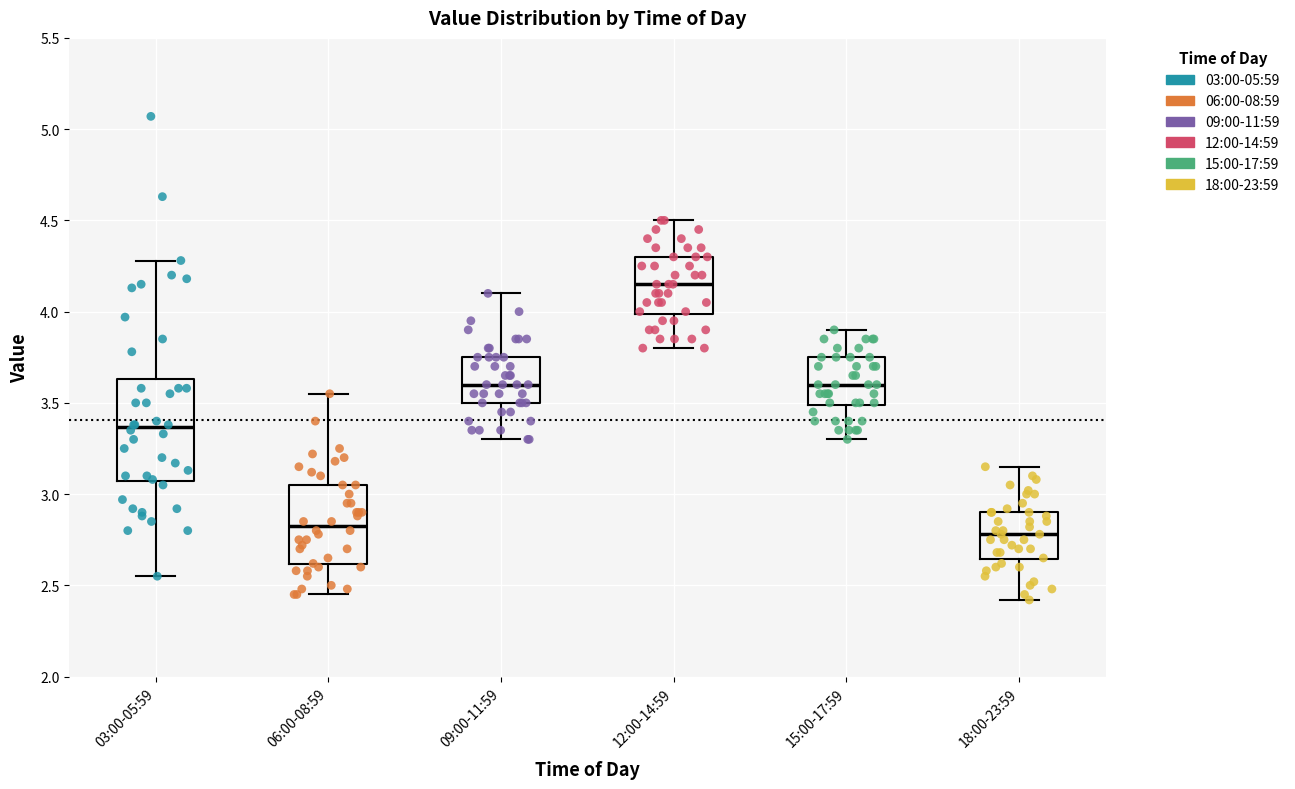

Where does the upper whisker of the box for 03:00-05:59 end on the y-axis? The values are not printed on the chart, so give them approximately, as read against the axis.

4.30